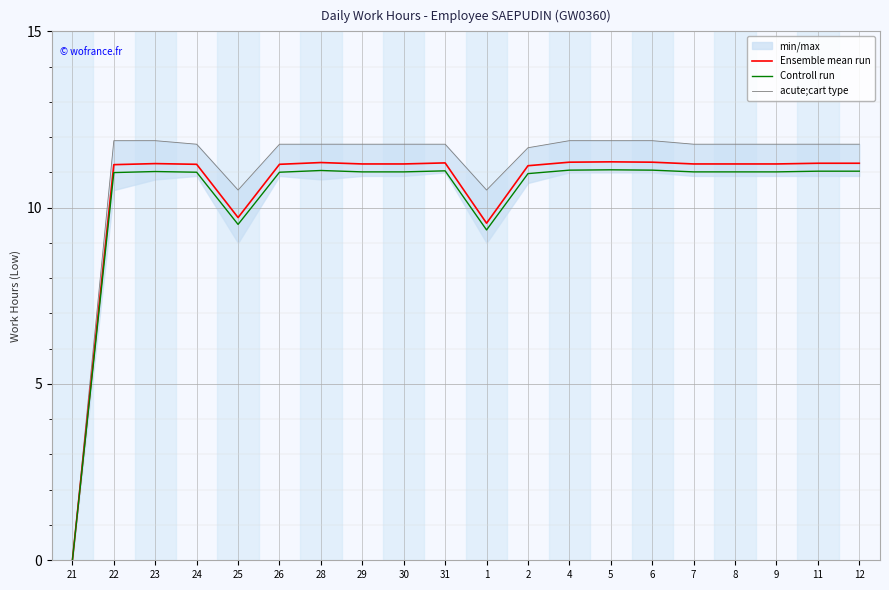

How many lines are shown in the chart?

3